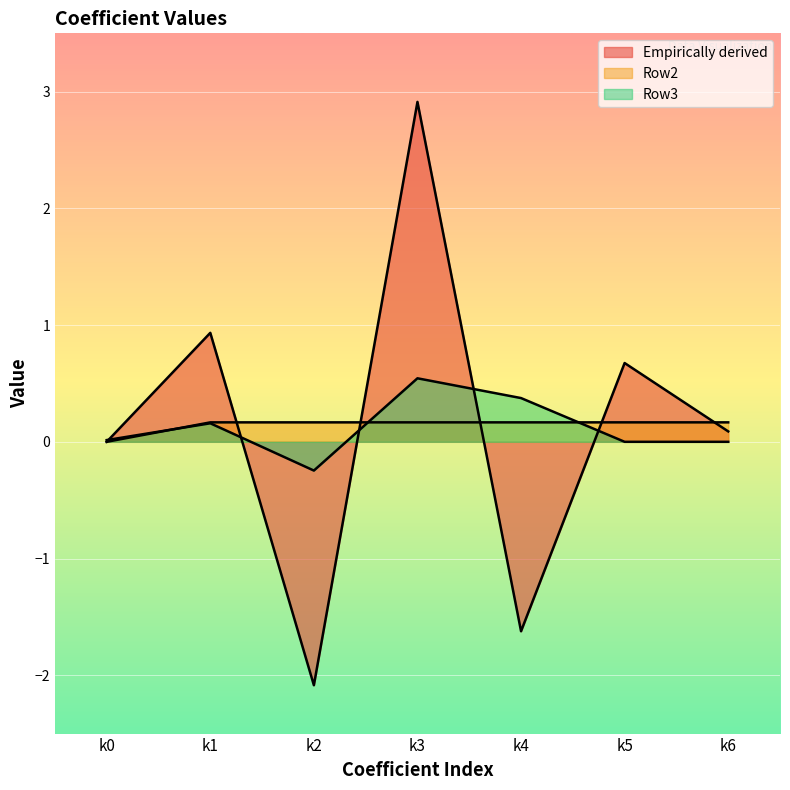

Between which two adjacent categories do Empirically derived and Row2 first intersect?

k1 and k2